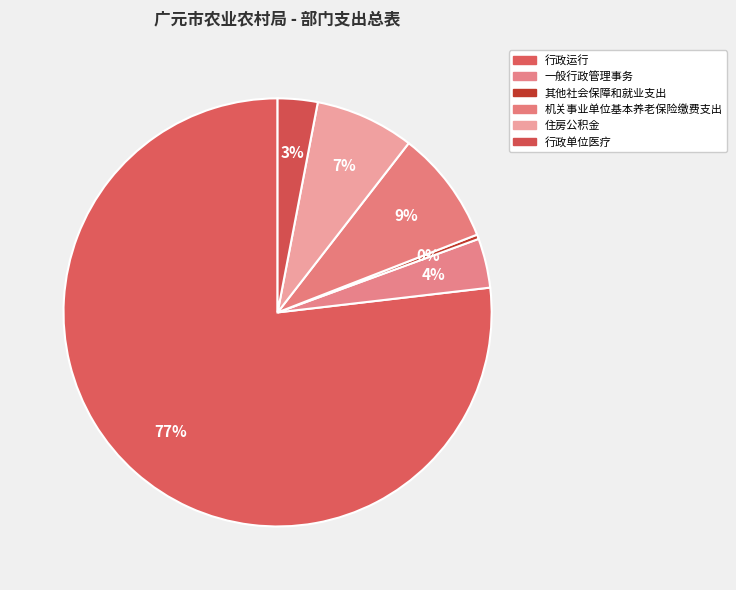

How many segments does this pie chart have?

6